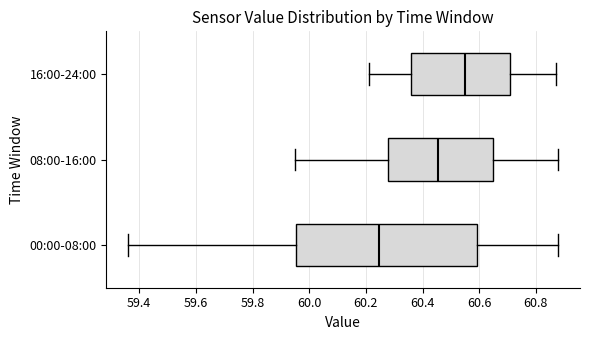

Reading bottom to top, transcribe this box plot: for each box, give where its median line is, the range the box spans, and where its two whiskers end, as read against the x-axis. The values are not printed on the chart, so give them approximately, as read against the axis.

00:00-08:00: median 60.24, box 59.96 to 60.60, whiskers 59.36 to 60.88
08:00-16:00: median 60.46, box 60.28 to 60.64, whiskers 59.96 to 60.88
16:00-24:00: median 60.56, box 60.36 to 60.70, whiskers 60.22 to 60.88